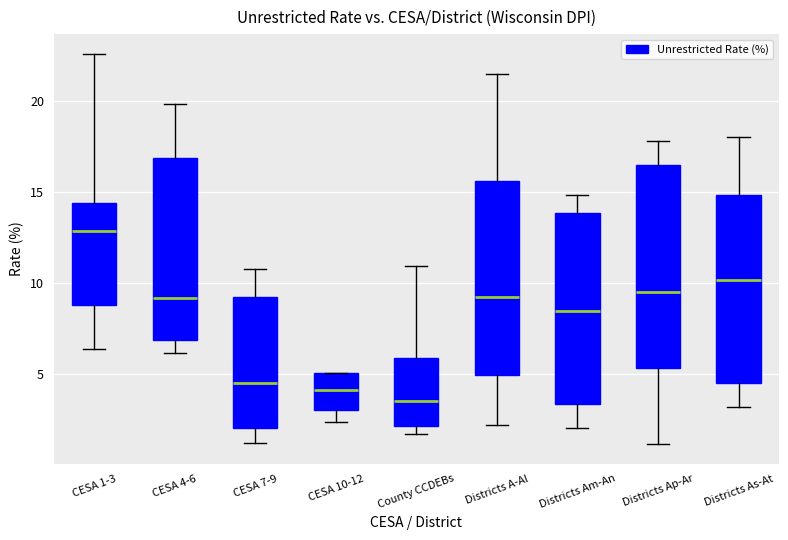

Reading left to right, read every box against the y-axis: the position of its median line, the range the box covers, and the ends of its whiskers. The values are not printed on the chart, so give them approximately, as read against the axis.

CESA 1-3: median 13.0, box 9.0 to 14.5, whiskers 6.5 to 22.5
CESA 4-6: median 9.0, box 7.0 to 17.0, whiskers 6.0 to 20.0
CESA 7-9: median 4.5, box 2.0 to 9.0, whiskers 1.0 to 11.0
CESA 10-12: median 4.0, box 3.0 to 5.0, whiskers 2.5 to 5.0
County CCDEBs: median 3.5, box 2.0 to 6.0, whiskers 1.5 to 11.0
Districts A-Al: median 9.0, box 5.0 to 15.5, whiskers 2.0 to 21.5
Districts Am-An: median 8.5, box 3.5 to 14.0, whiskers 2.0 to 15.0
Districts Ap-Ar: median 9.5, box 5.5 to 16.5, whiskers 1.0 to 18.0
Districts As-At: median 10.0, box 4.5 to 15.0, whiskers 3.0 to 18.0